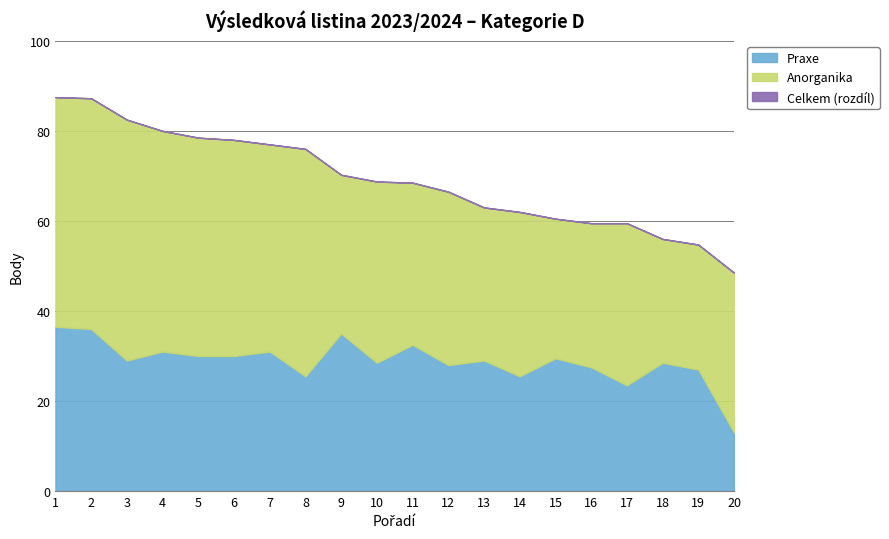

Reading left to right, what are all the values shown in this chart?

Anorganika: 1=51.0	2=51.2	3=53.5	4=49.0	5=48.5	6=48.0	7=46.0	8=50.5	9=35.2	10=40.2	11=36.0	12=38.5	13=34.0	14=36.5	15=31.0	16=32.0	17=36.0	18=27.5	19=27.8	20=35.5
Praxe: 1=36.5	2=36.0	3=29.0	4=31.0	5=30.0	6=30.0	7=31.0	8=25.5	9=35.0	10=28.5	11=32.5	12=28.0	13=29.0	14=25.5	15=29.5	16=27.5	17=23.5	18=28.5	19=27.0	20=13.0
Celkem: 1=87.5	2=87.2	3=82.5	4=80.0	5=78.5	6=78.0	7=77.0	8=76.0	9=70.2	10=68.8	11=68.5	12=66.5	13=63.0	14=62.0	15=60.5	16=59.5	17=59.5	18=56.0	19=54.8	20=48.5